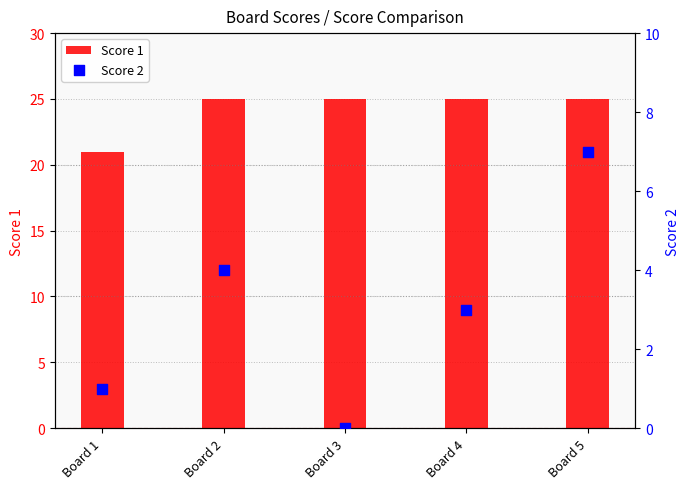

Is the value of Score 2 at Board 1 greater than the value of Score 1 at Board 4?

No